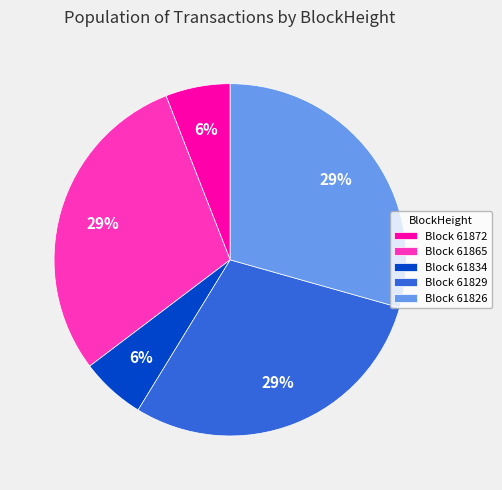

Does any single category account for the majority?

No